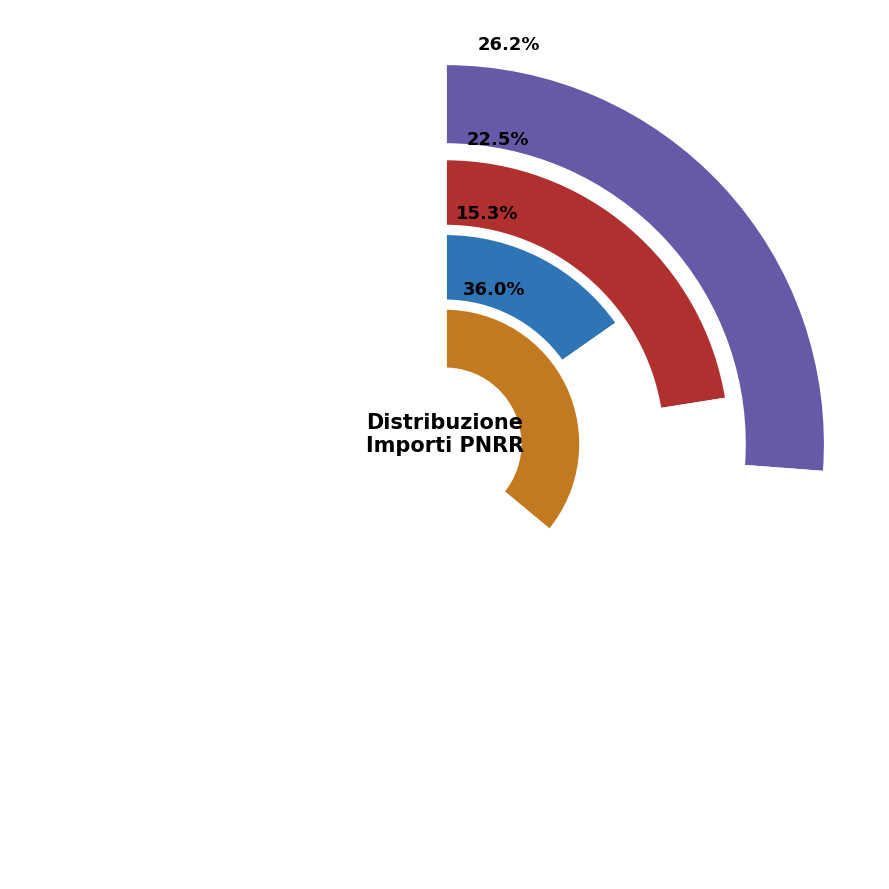

Which category has the biggest portion of the pie?

UNIVERSITA DEGLI STUDI DI MILANO